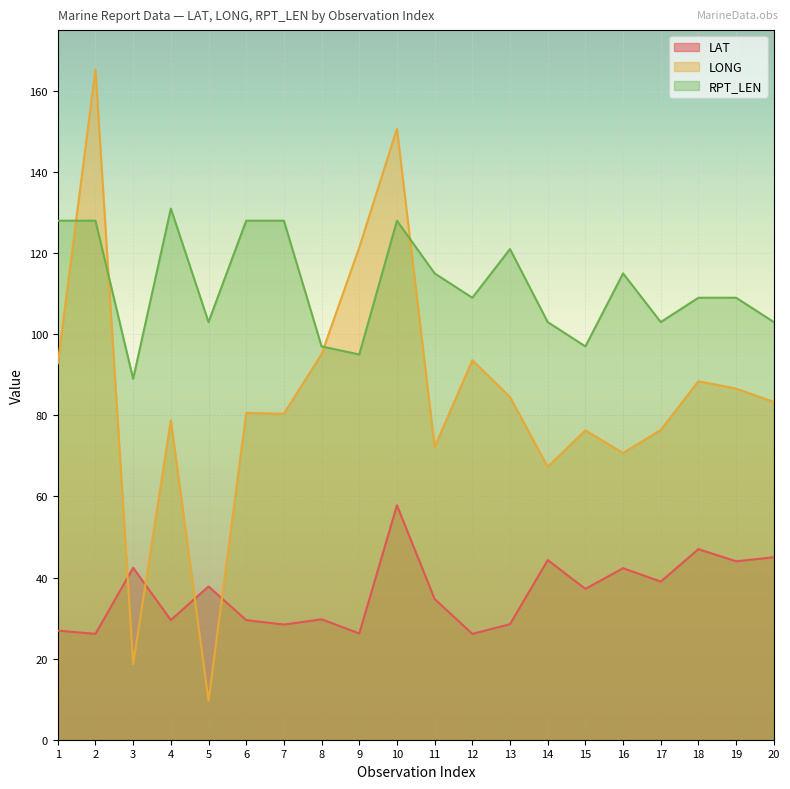

What is the sum of the LAT values at 1 and 15?

64.1